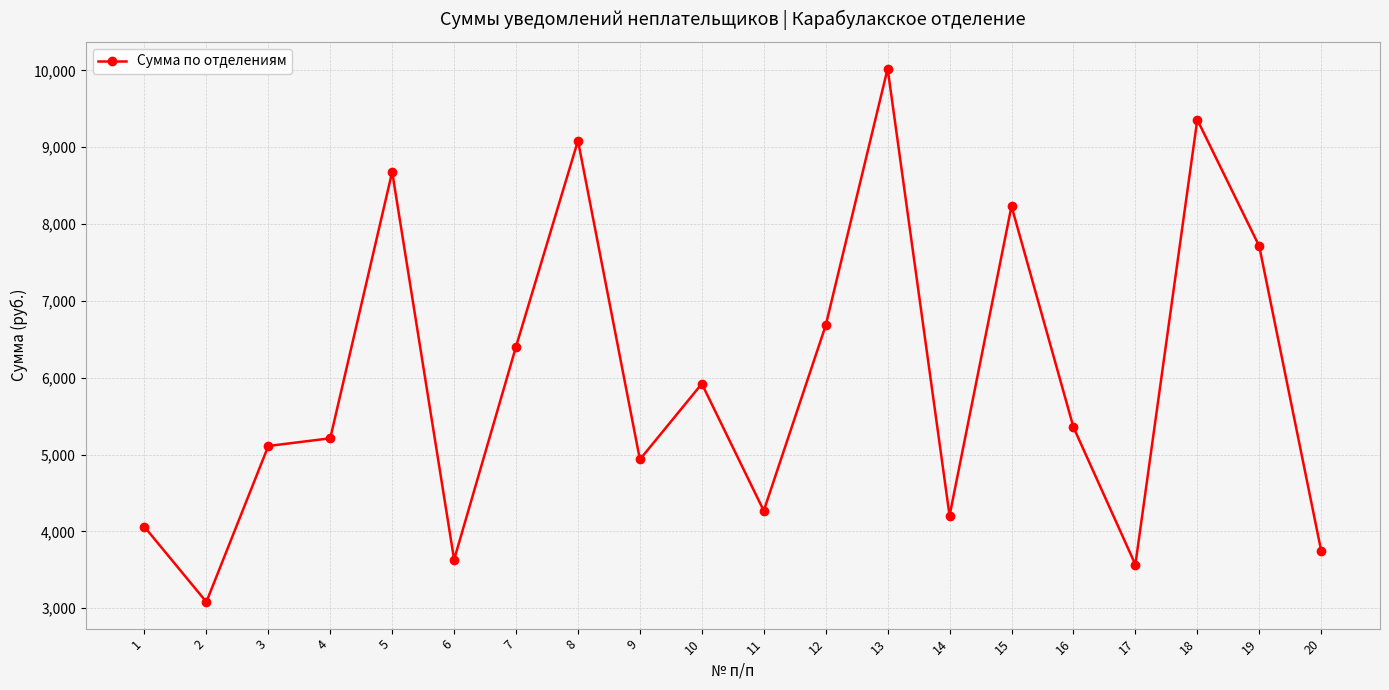

Does the chart display data point markers on the line(s)?

Yes